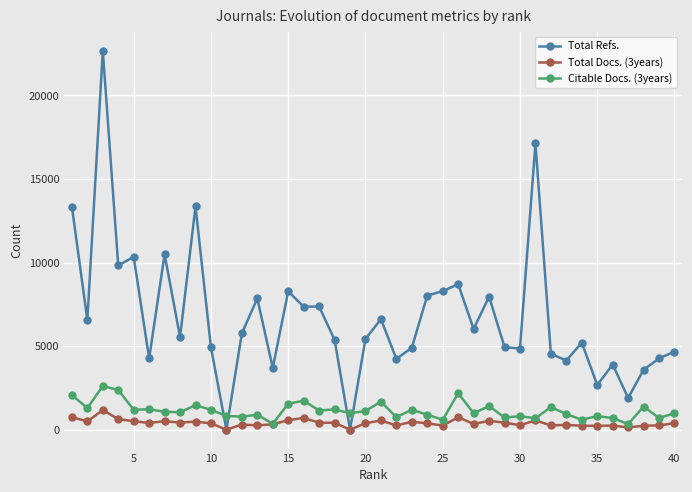

After their last crossing, which series has the higher values: Citable Docs. (3years) or Total Refs.?

Total Refs.